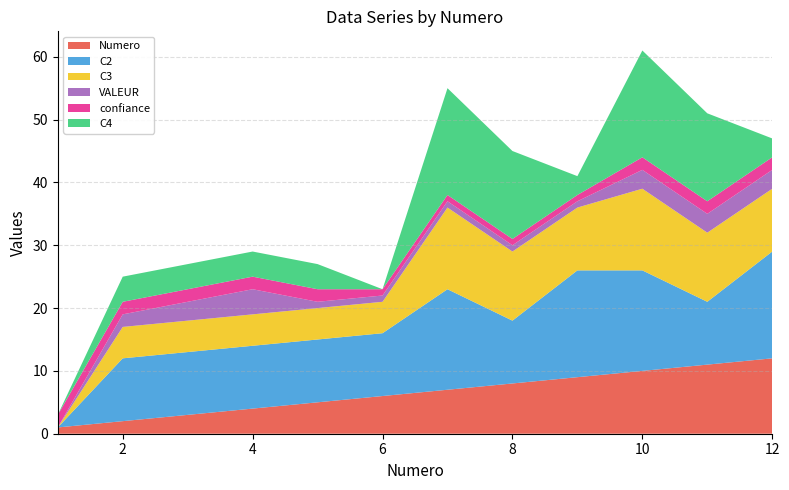

Reading left to right, list all the values displayed in this chart.

Numero: 1=1	2=2	3=3	4=4	5=5	6=6	7=7	8=8	9=9	10=10	11=11	12=12
C2: 1=0	2=10	3=10	4=10	5=10	6=10	7=16	8=10	9=17	10=16	11=10	12=17
C3: 1=0	2=5	3=5	4=5	5=5	6=5	7=13	8=11	9=10	10=13	11=11	12=10
VALEUR: 1=0	2=2	3=3	4=4	5=1	6=1	7=1	8=1	9=1	10=3	11=3	12=3
confiance: 1=2	2=2	3=2	4=2	5=2	6=1	7=1	8=1	9=1	10=2	11=2	12=2
C4: 1=0	2=4	3=4	4=4	5=4	6=0	7=17	8=14	9=3	10=17	11=14	12=3